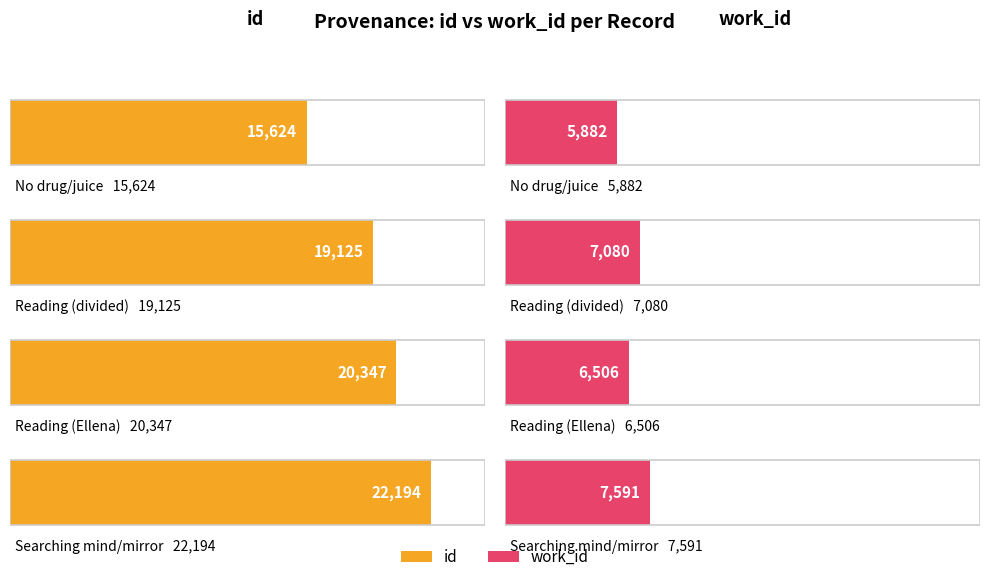

What is the label of the 4th bar from the right?

No drug / juice